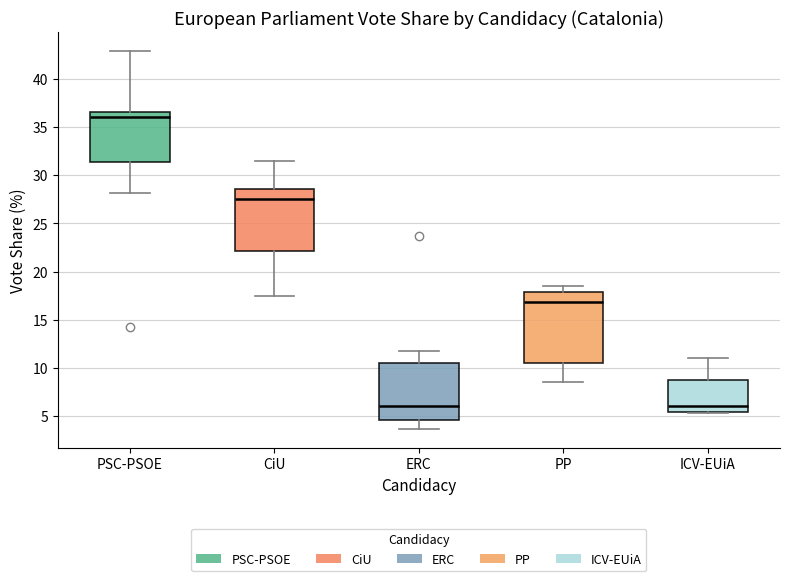

Comparing the boxes themselves (not the whiskers), which one is the tallest?

PP